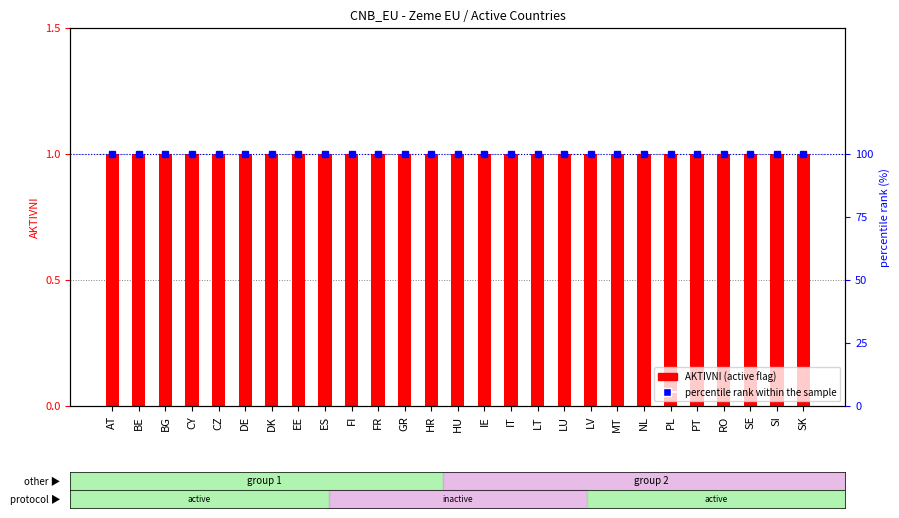

Rank the series by their average value, from highest to lowest.

percentile rank within the sample, AKTIVNI